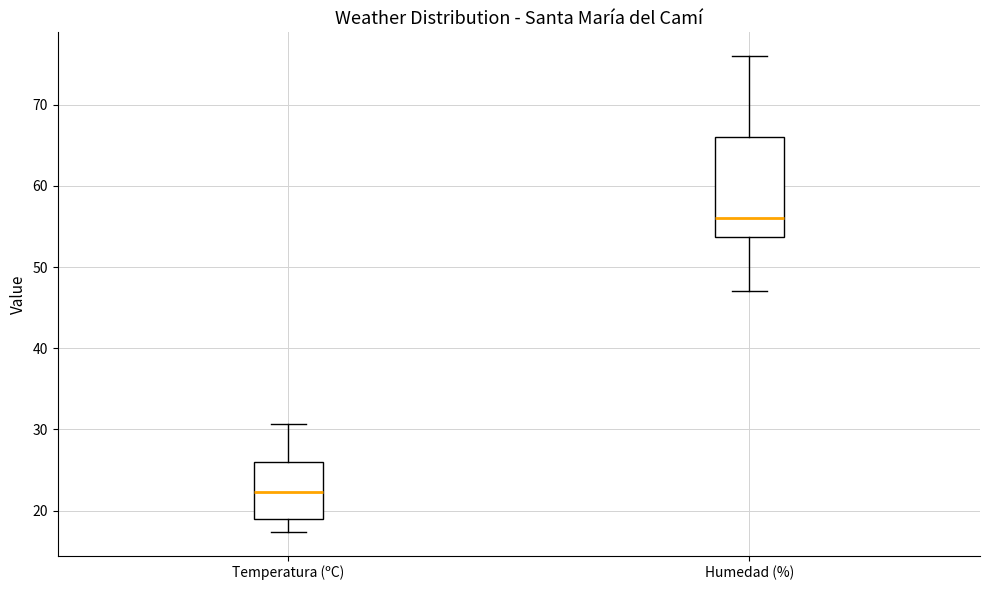

Reading left to right, transcribe this box plot: for each box, give where its median line is, the range the box spans, and where its two whiskers end, as read against the y-axis. The values are not printed on the chart, so give them approximately, as read against the axis.

Temperatura (ºC): median 22, box 19 to 26, whiskers 17 to 31
Humedad (%): median 56, box 54 to 66, whiskers 47 to 76